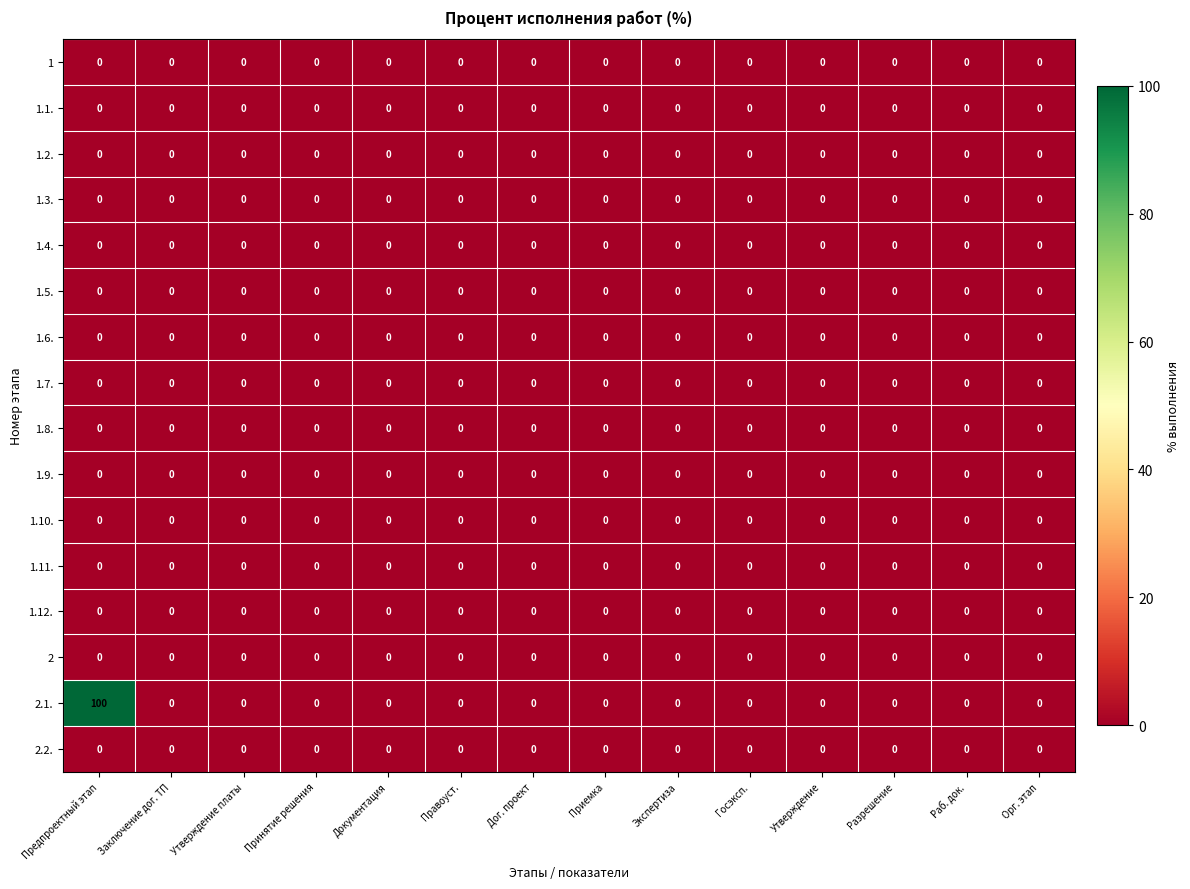

Which series has the largest range (max minus min)?

2.1.